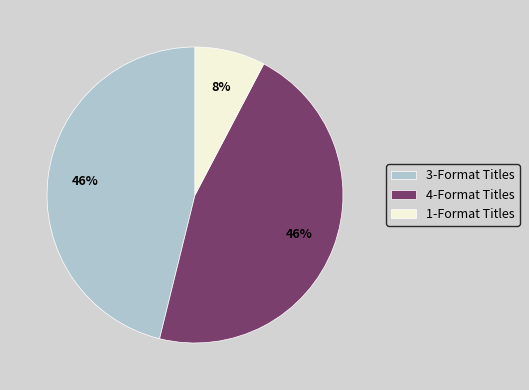

Is there a majority slice in this chart?

No